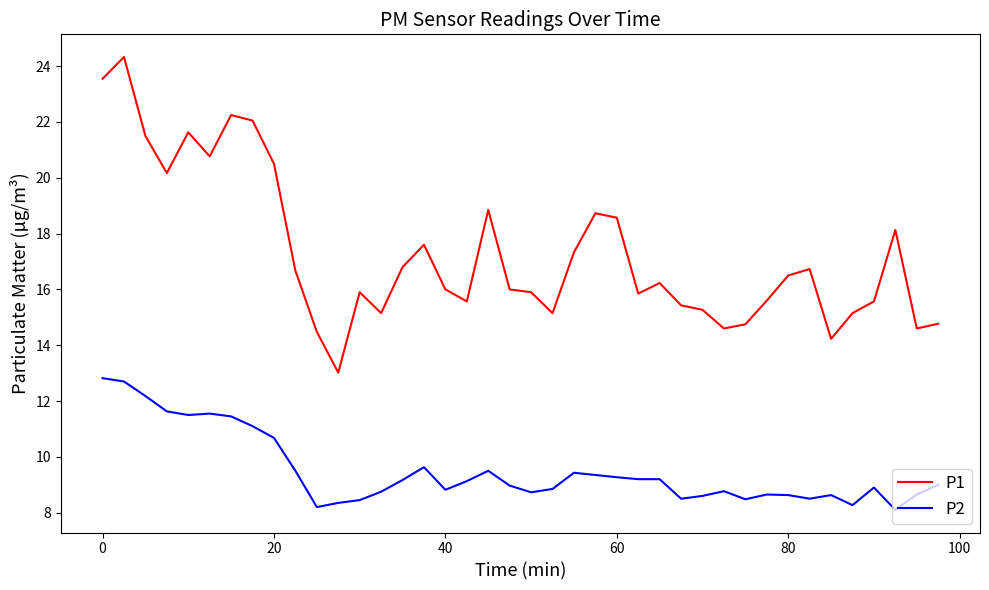

Rank the series by their average value, from highest to lowest.

P1, P2